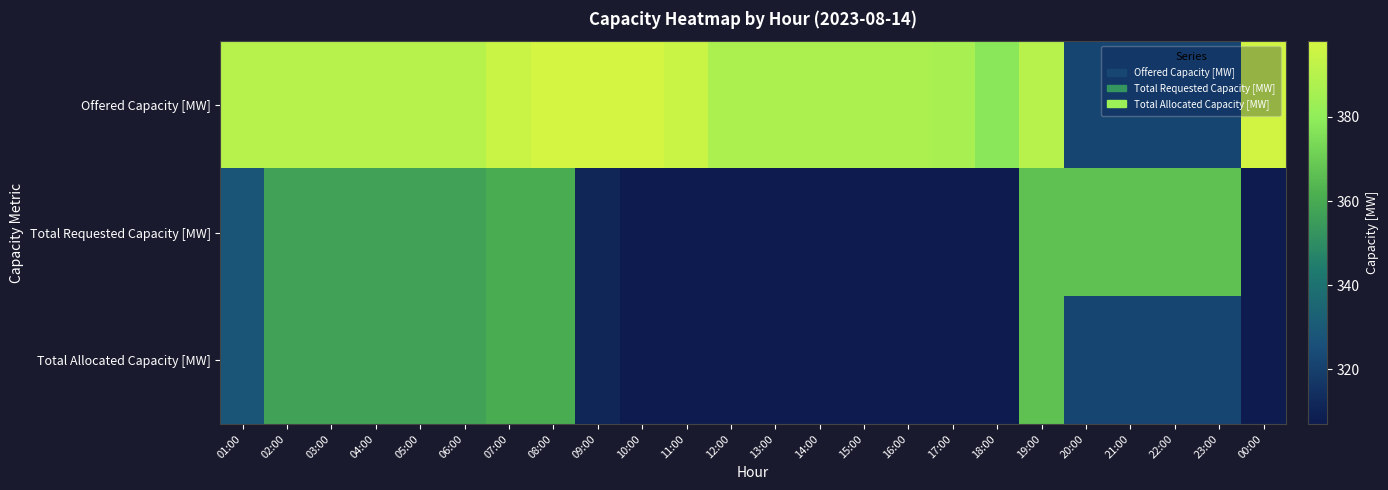

Which series has the largest range (max minus min)?

Offered Capacity [MW]